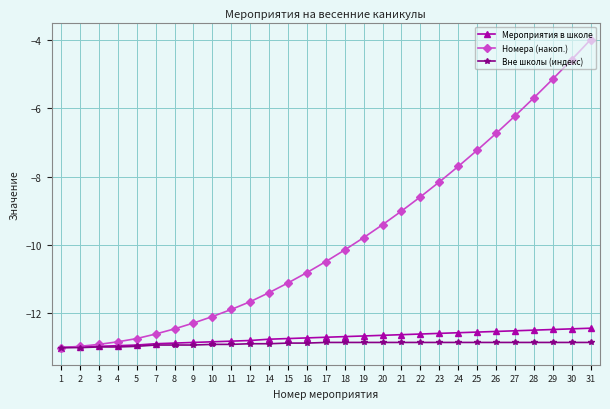

The Номера (накоп.) series shows -12.1 at 10. True or false?

True